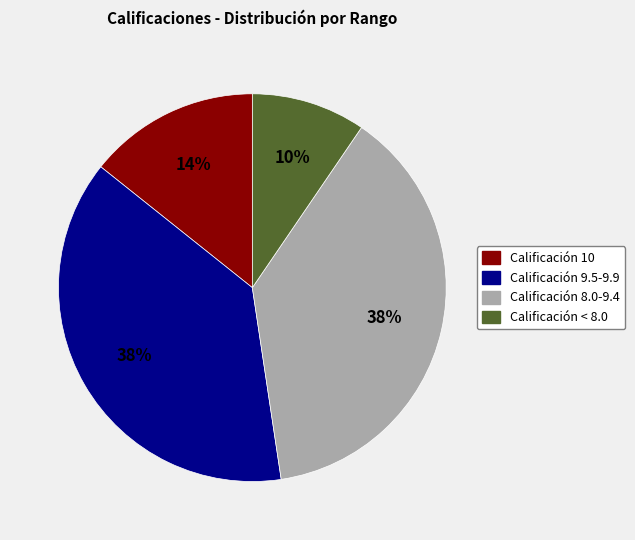

Does any single category account for the majority?

No